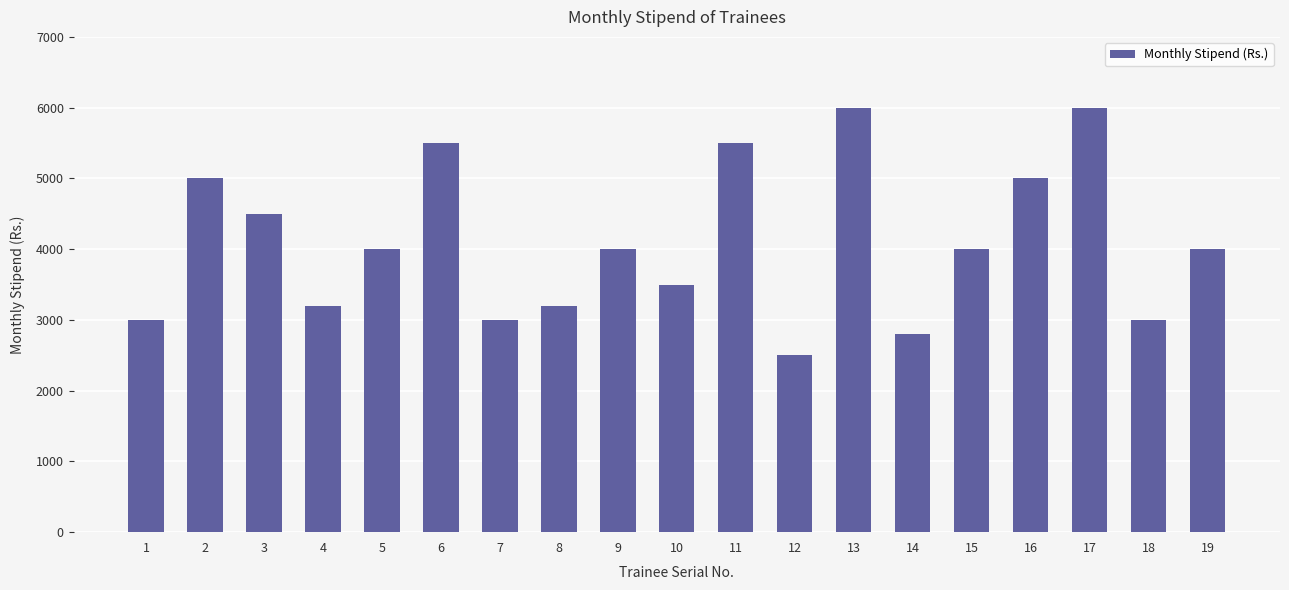

What is the sum of the values at 14 and 6?

8300